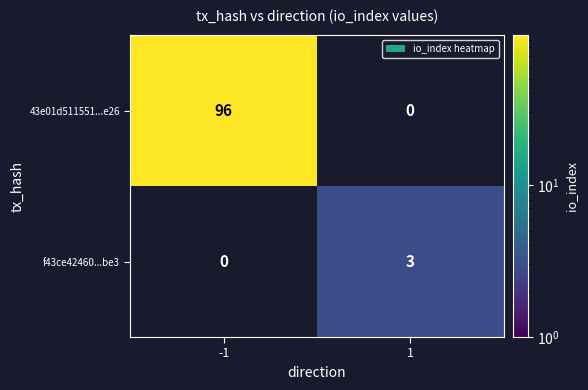

Which has a higher value, 1 or -1?

-1